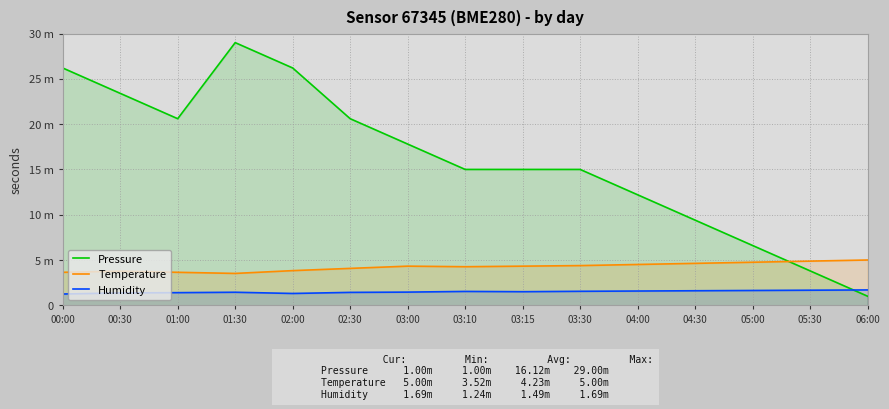

What is the label of the 1st point from the left?

00:00